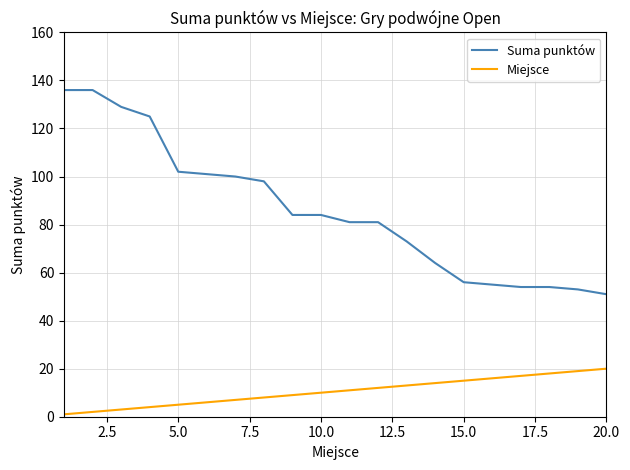

What is the difference between the maximum and minimum values in the Miejsce series?

19